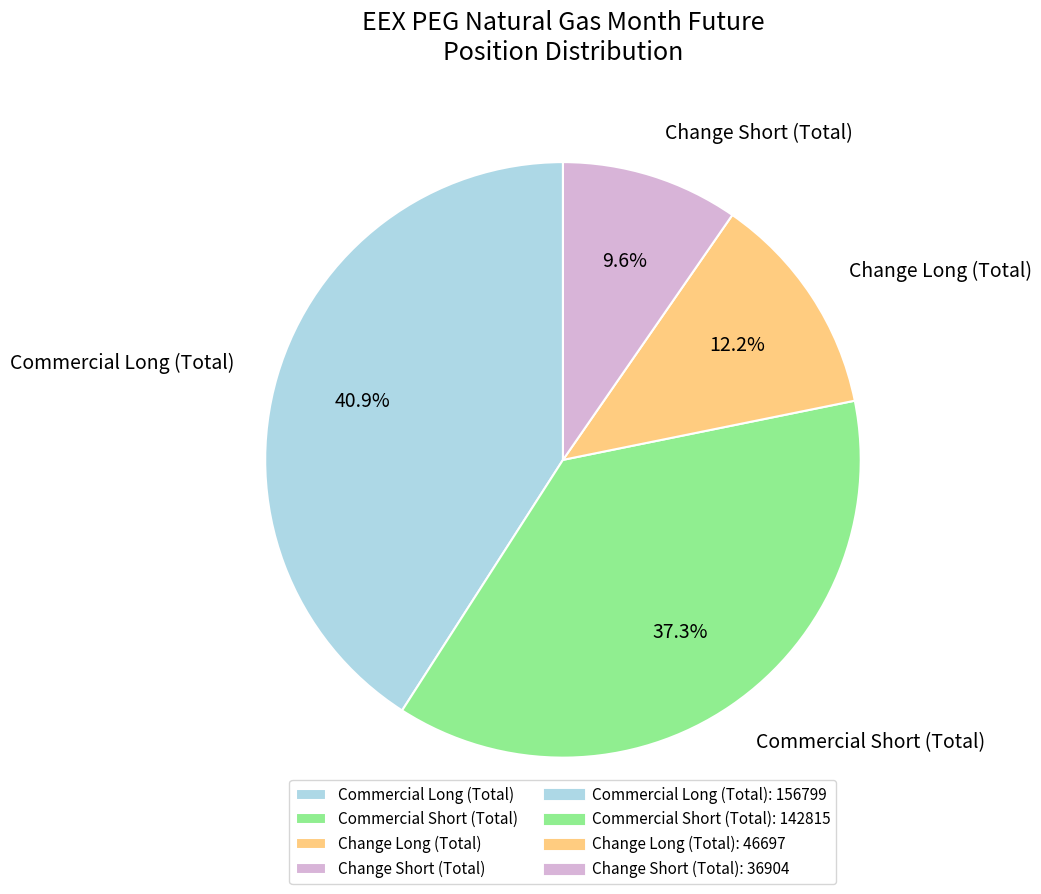

Do Commercial Short (Total) and Change Long (Total) together represent more than half of the pie?

No